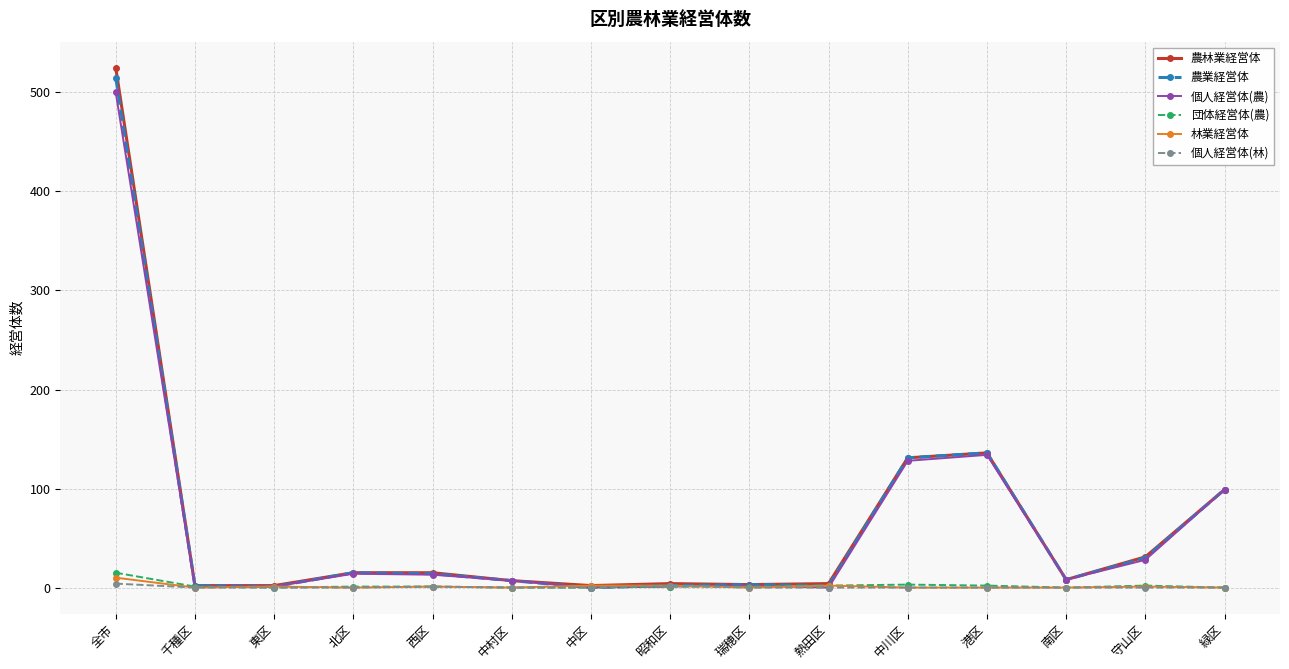

Which label corresponds to the largest value in the chart?

全市